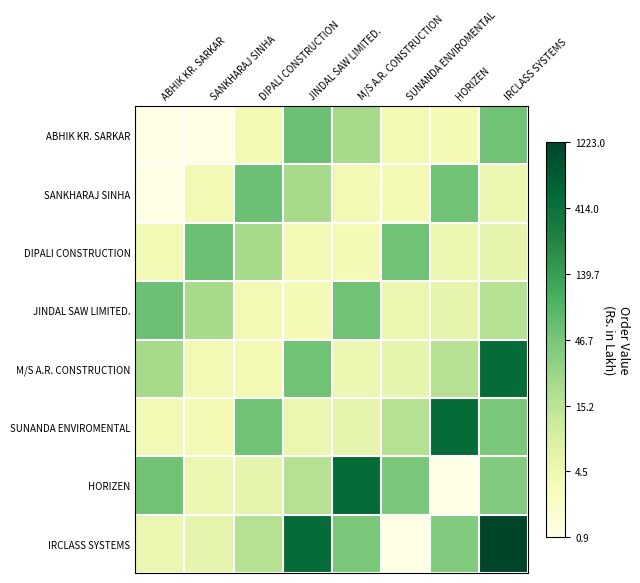

Reading right to left, extract all data points from this chart.

ABHIK KR. SARKAR: IRCLASS SYSTEMS=4.0	HORIZEN=1.5	SUNANDA ENVIROMENTAL=1.6	M/S A.R. CONSTRUCTION=3.1	JINDAL SAW LIMITED.=4.0	DIPALI CONSTRUCTION=1.6	SANKHARAJ SINHA=0.6	ABHIK KR. SARKAR=0.6
SANKHARAJ SINHA: IRCLASS SYSTEMS=1.8	HORIZEN=4.0	SUNANDA ENVIROMENTAL=1.5	M/S A.R. CONSTRUCTION=1.6	JINDAL SAW LIMITED.=3.1	DIPALI CONSTRUCTION=4.0	SANKHARAJ SINHA=1.6	ABHIK KR. SARKAR=0.6
DIPALI CONSTRUCTION: IRCLASS SYSTEMS=1.9	HORIZEN=1.8	SUNANDA ENVIROMENTAL=4.0	M/S A.R. CONSTRUCTION=1.5	JINDAL SAW LIMITED.=1.6	DIPALI CONSTRUCTION=3.1	SANKHARAJ SINHA=4.0	ABHIK KR. SARKAR=1.6
JINDAL SAW LIMITED.: IRCLASS SYSTEMS=2.9	HORIZEN=1.9	SUNANDA ENVIROMENTAL=1.8	M/S A.R. CONSTRUCTION=4.0	JINDAL SAW LIMITED.=1.5	DIPALI CONSTRUCTION=1.6	SANKHARAJ SINHA=3.1	ABHIK KR. SARKAR=4.0
M/S A.R. CONSTRUCTION: IRCLASS SYSTEMS=6.2	HORIZEN=2.9	SUNANDA ENVIROMENTAL=1.9	M/S A.R. CONSTRUCTION=1.8	JINDAL SAW LIMITED.=4.0	DIPALI CONSTRUCTION=1.5	SANKHARAJ SINHA=1.6	ABHIK KR. SARKAR=3.1
SUNANDA ENVIROMENTAL: IRCLASS SYSTEMS=3.8	HORIZEN=6.2	SUNANDA ENVIROMENTAL=2.9	M/S A.R. CONSTRUCTION=1.9	JINDAL SAW LIMITED.=1.8	DIPALI CONSTRUCTION=4.0	SANKHARAJ SINHA=1.5	ABHIK KR. SARKAR=1.6
HORIZEN: IRCLASS SYSTEMS=3.7	HORIZEN=0.6	SUNANDA ENVIROMENTAL=3.8	M/S A.R. CONSTRUCTION=6.2	JINDAL SAW LIMITED.=2.9	DIPALI CONSTRUCTION=1.9	SANKHARAJ SINHA=1.8	ABHIK KR. SARKAR=4.0
IRCLASS SYSTEMS: IRCLASS SYSTEMS=7.1	HORIZEN=3.7	SUNANDA ENVIROMENTAL=0.6	M/S A.R. CONSTRUCTION=3.8	JINDAL SAW LIMITED.=6.2	DIPALI CONSTRUCTION=2.9	SANKHARAJ SINHA=1.9	ABHIK KR. SARKAR=1.8